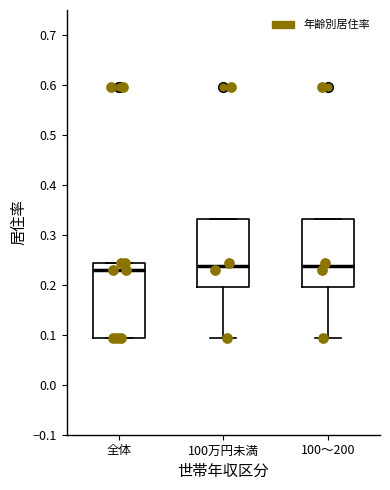

Which box is the tallest, from its lower edge to its upper edge?

全体